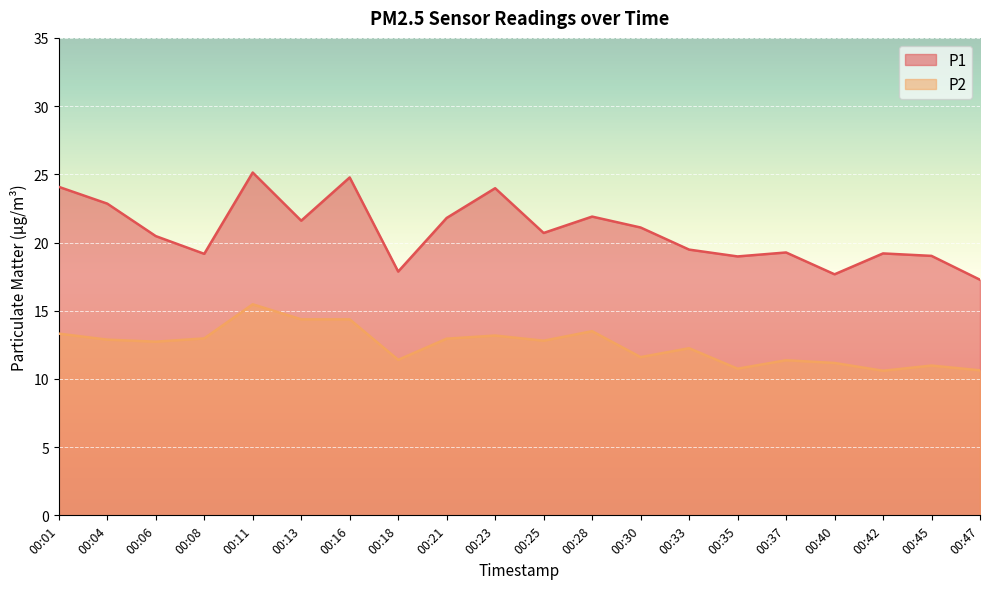

Where is the first local maximum for P1?

00:11